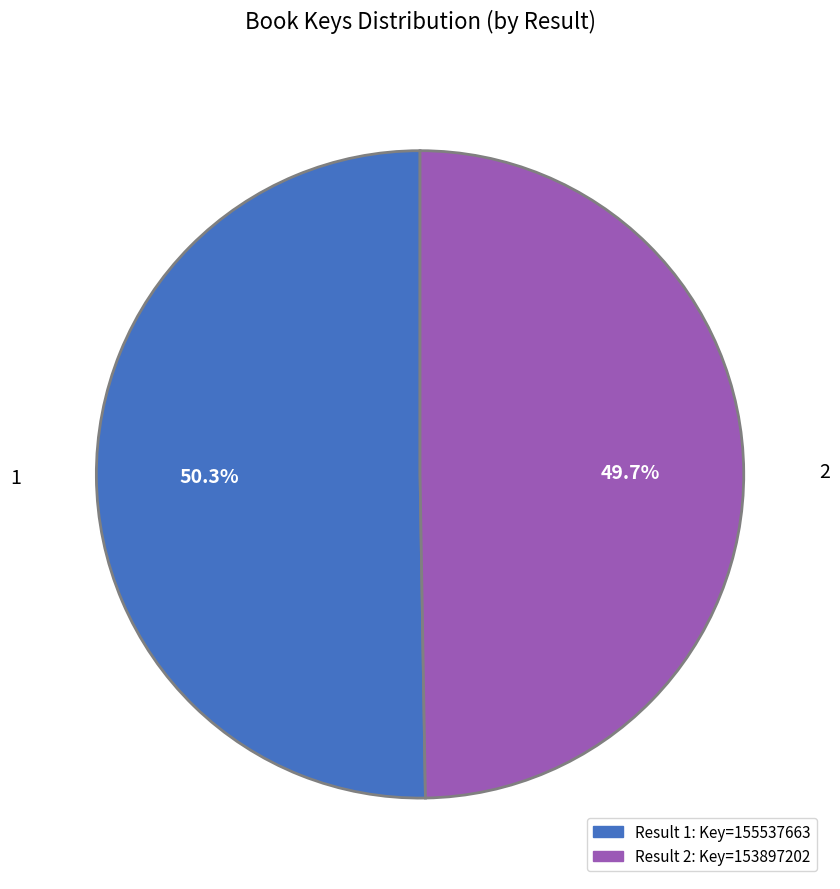

Is there any slice that represents more than half of the pie?

Yes